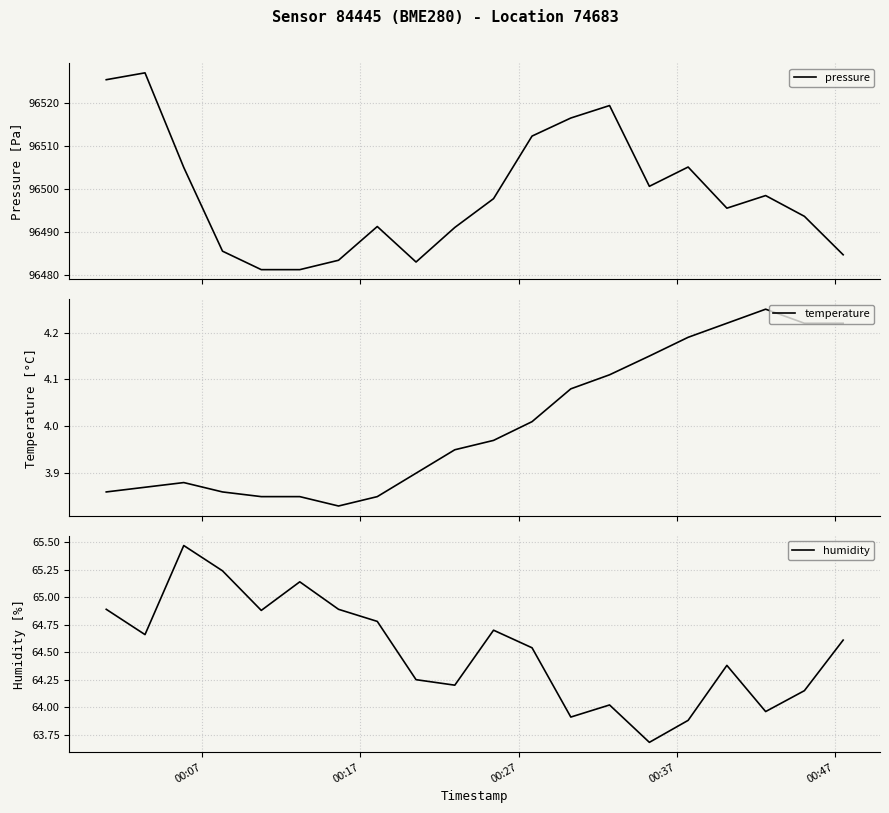

List the series in order of their peak value, lowest first.

temperature, humidity, pressure